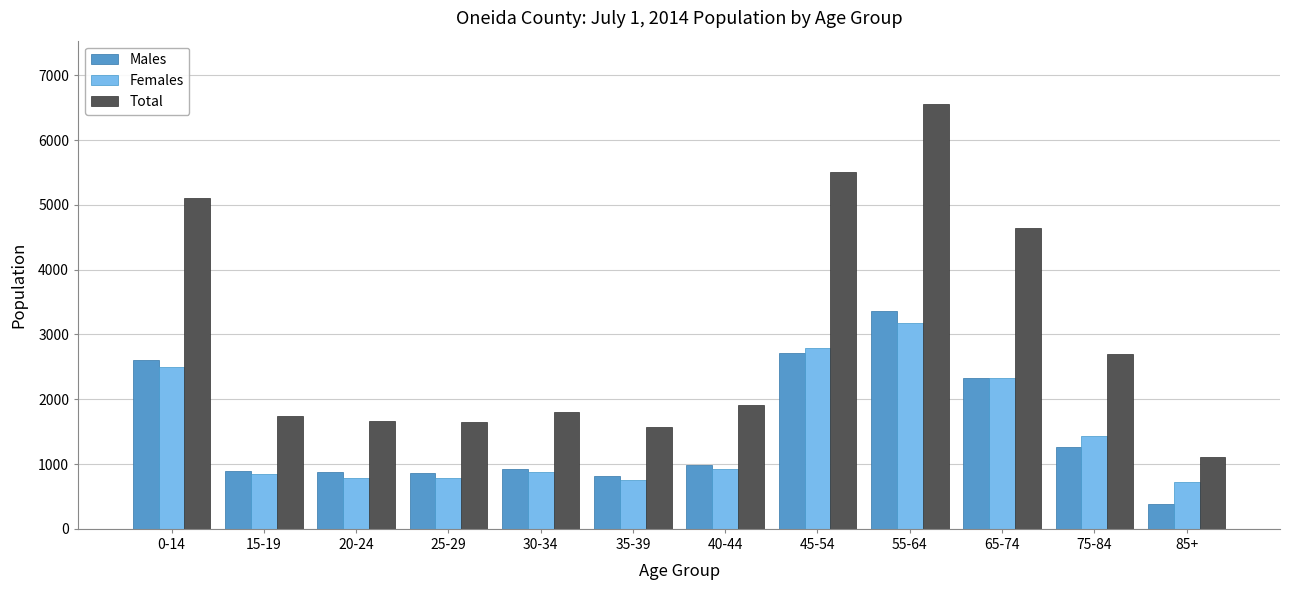

At which category does the chart reach its peak across all series?

55-64